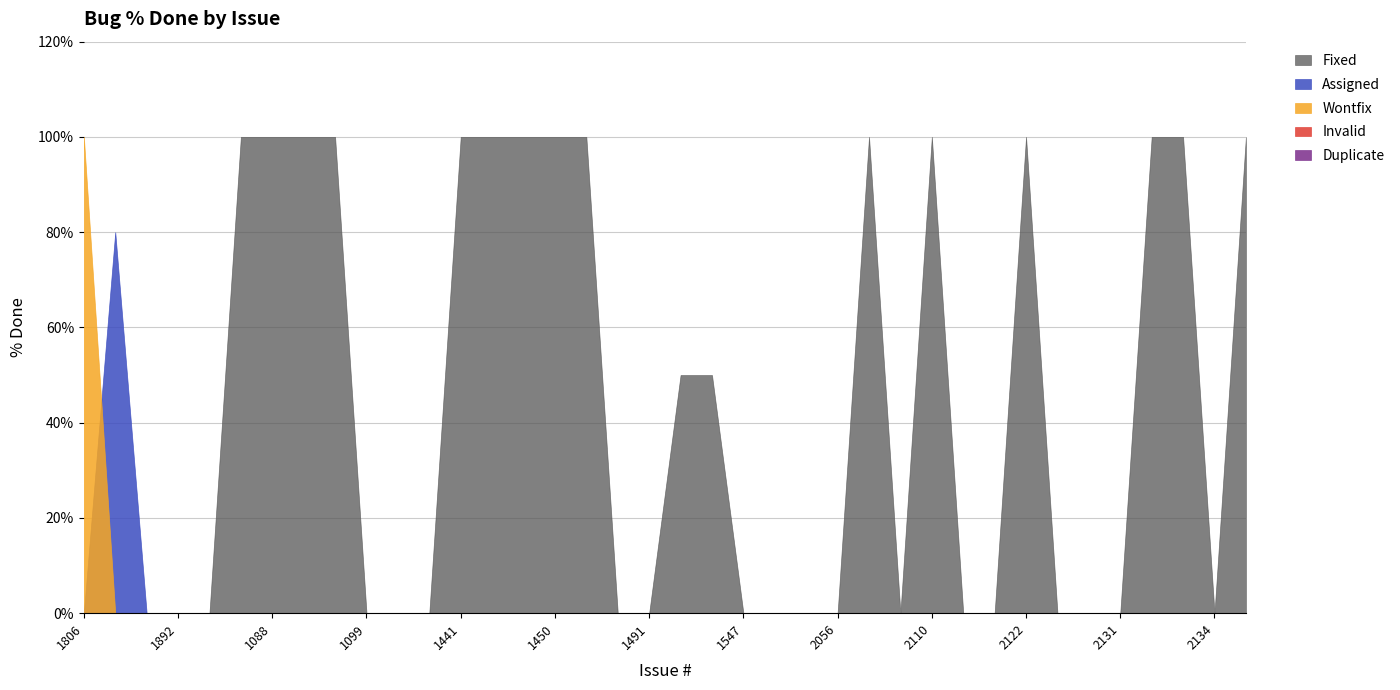

What is the label of the 7th point from the right?

2129